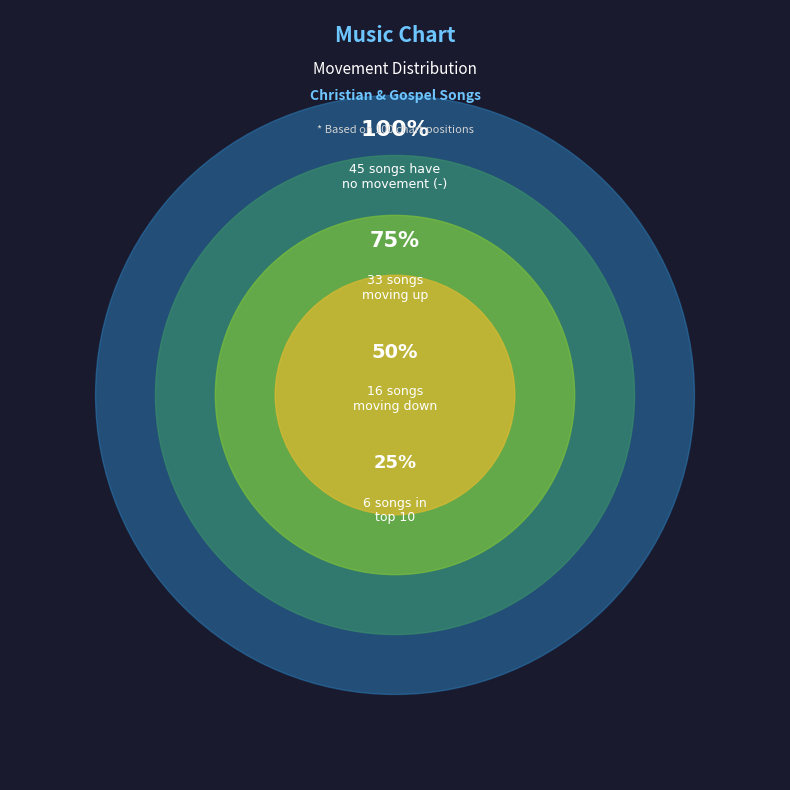

To the nearest percent, what is the combined percentage of up and -?

78%